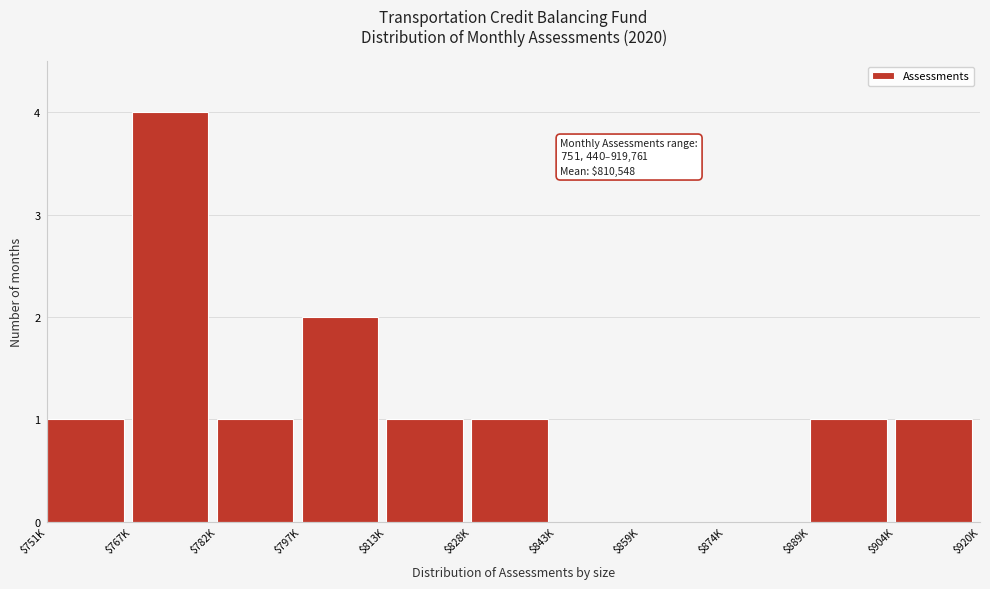

What is the sum of all values?

12